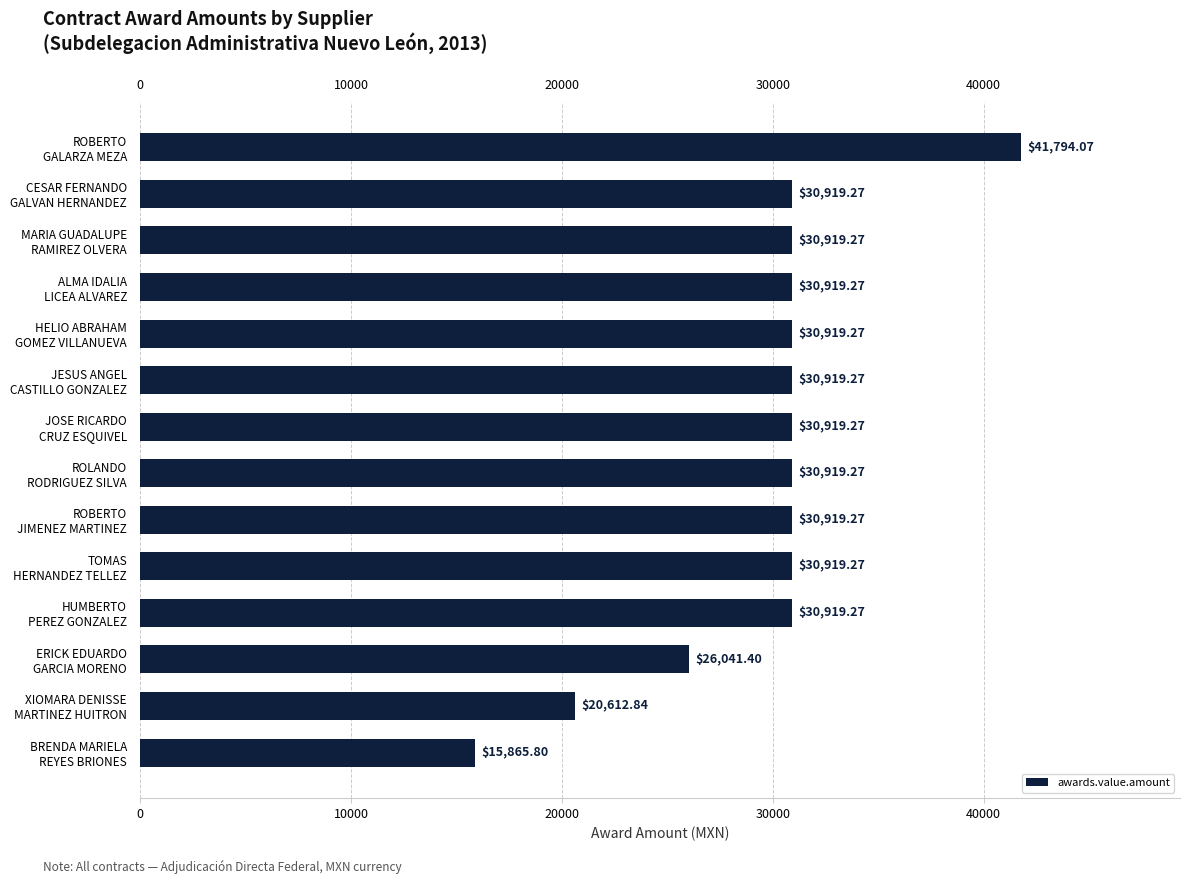

What is the sum of all values?

413506.8